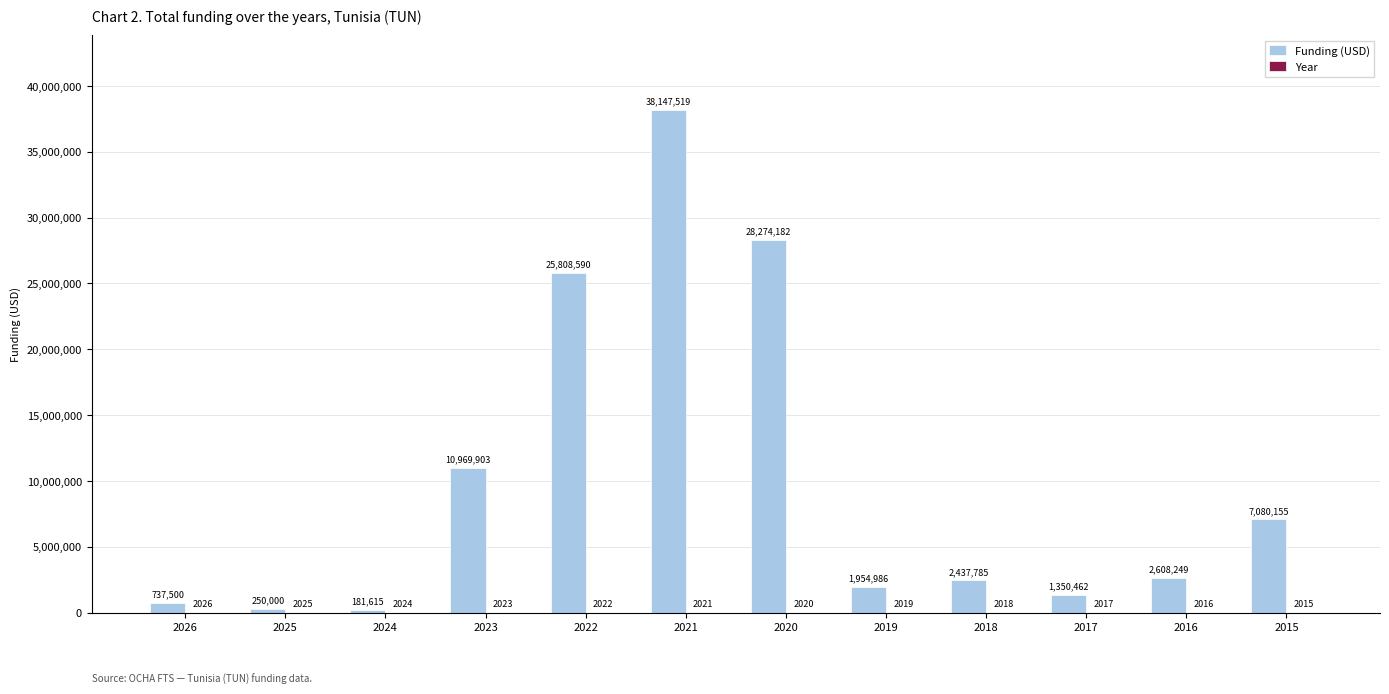

Which series has the largest total across all categories?

Funding (USD)